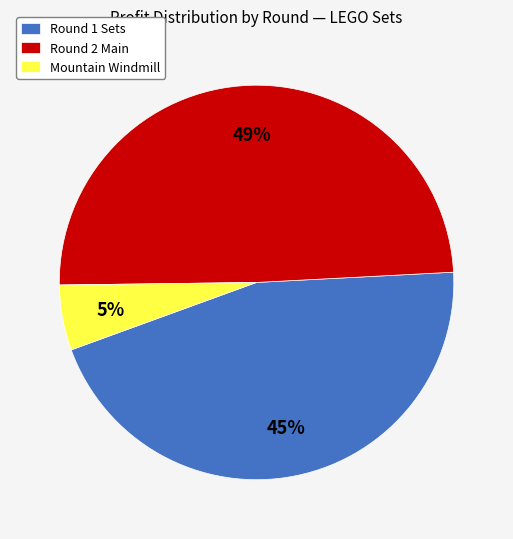

Is Mountain Windmill the majority of the pie?

No